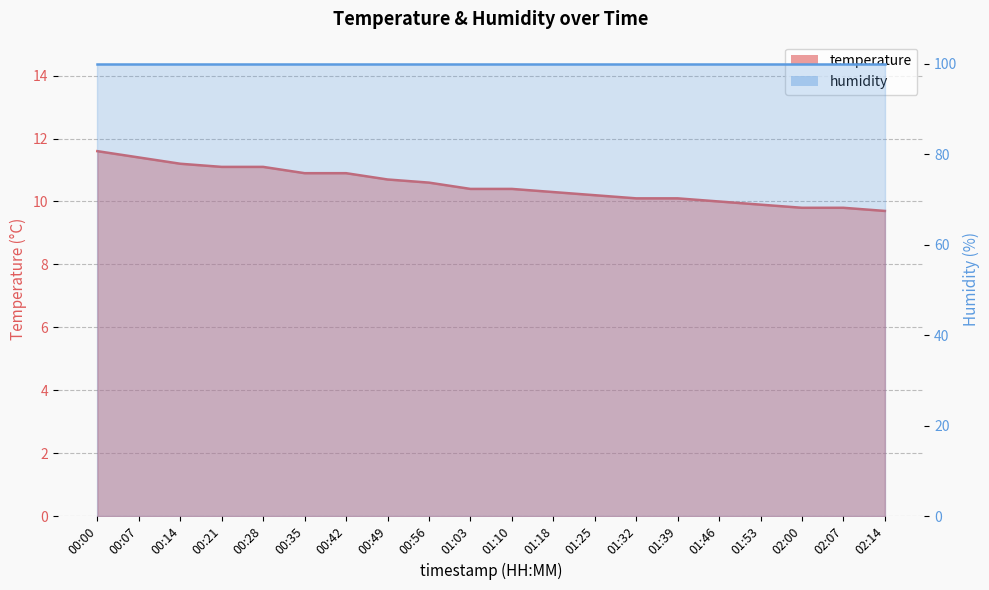

The value at 00:42 is 5.6. True or false?

False